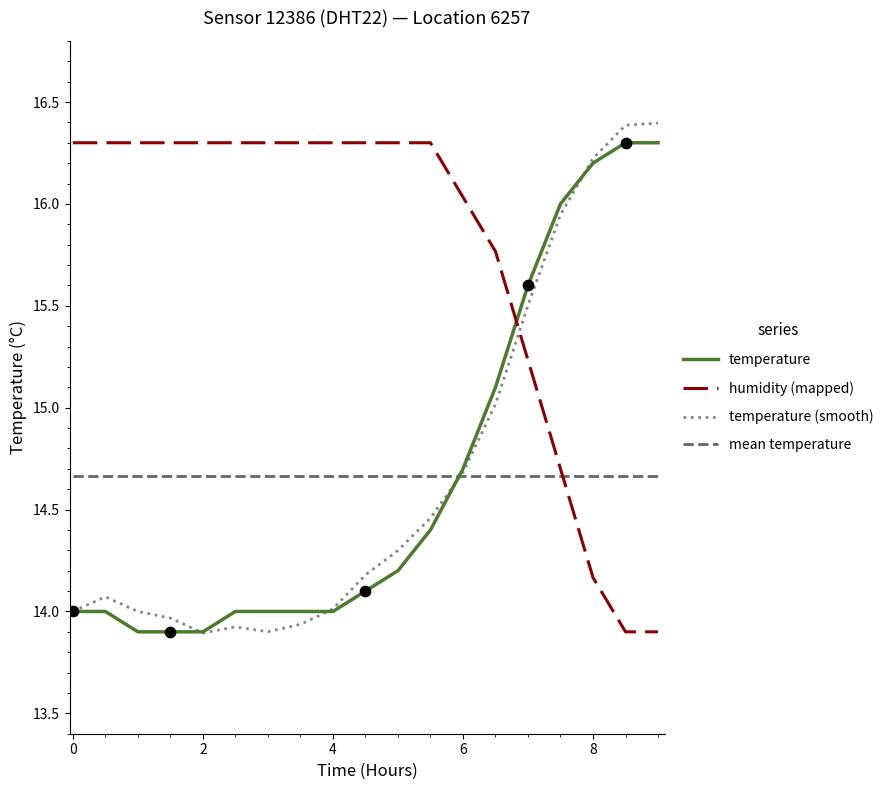

How many times do humidity (mapped) and mean temperature cross each other?

1